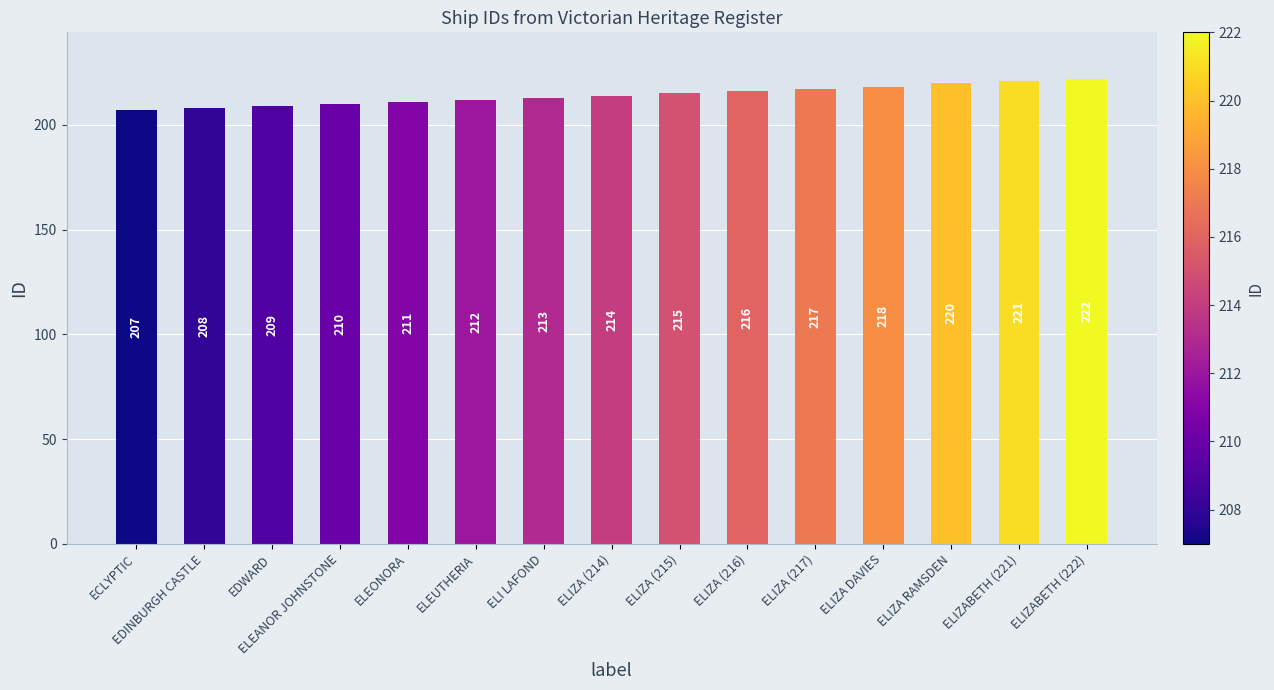

Rank the categories by value from lowest to highest.

ECLYPTIC, EDINBURGH CASTLE, EDWARD, ELEANOR JOHNSTONE, ELEONORA, ELEUTHERIA, ELI LAFOND, ELIZA (214), ELIZA (215), ELIZA (216), ELIZA (217), ELIZA DAVIES, ELIZA RAMSDEN, ELIZABETH (221), ELIZABETH (222)